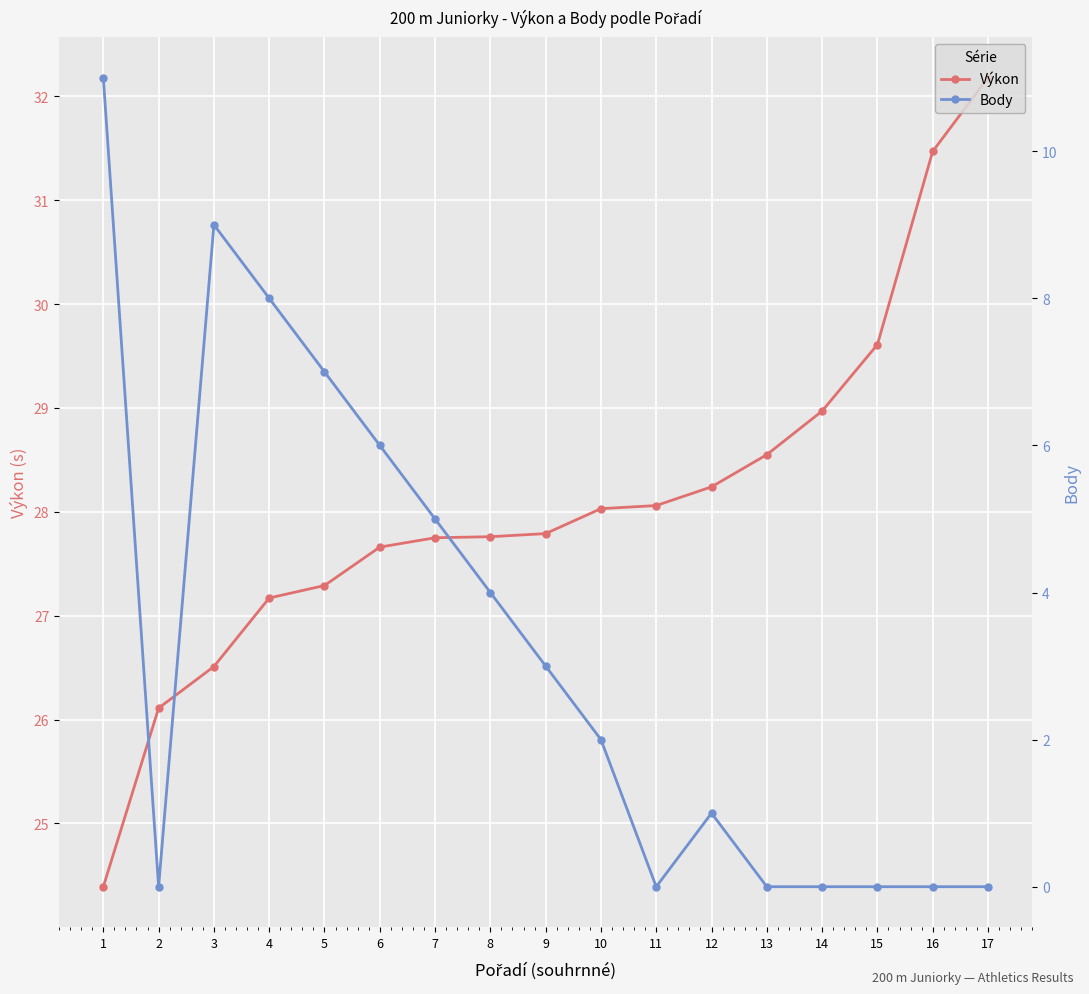

Is it true that Výkon equals 34.8 at 1?

False